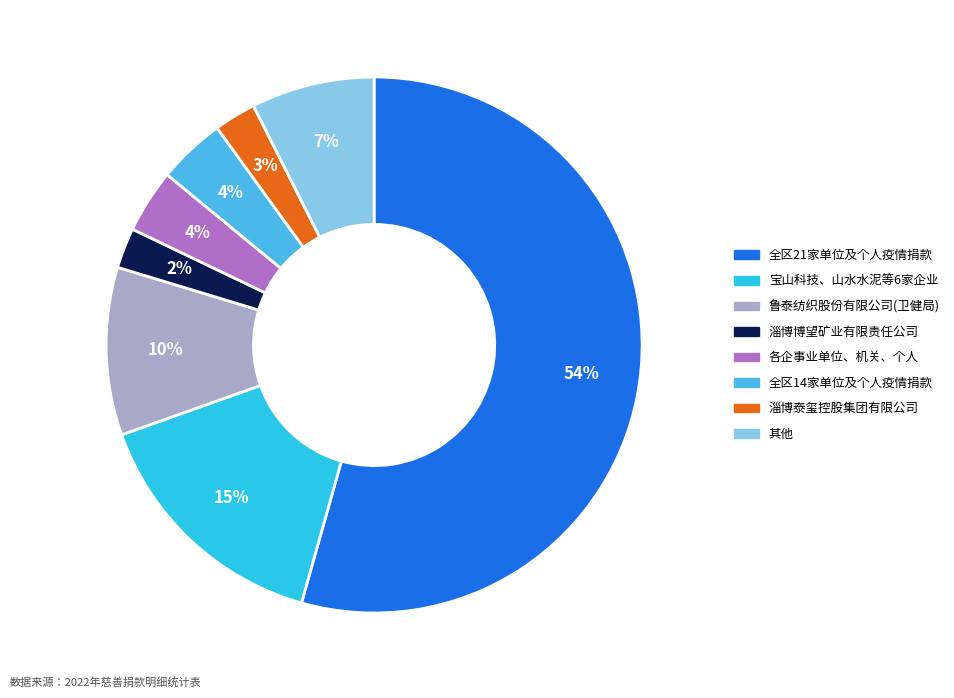

How many segments does this pie chart have?

8